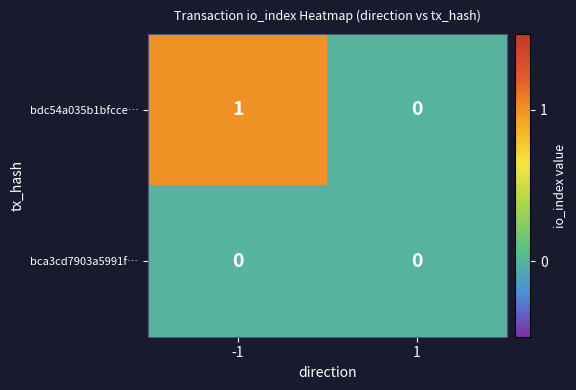

The value of bca3cd7903a5991f… at -1 is 0. True or false?

True